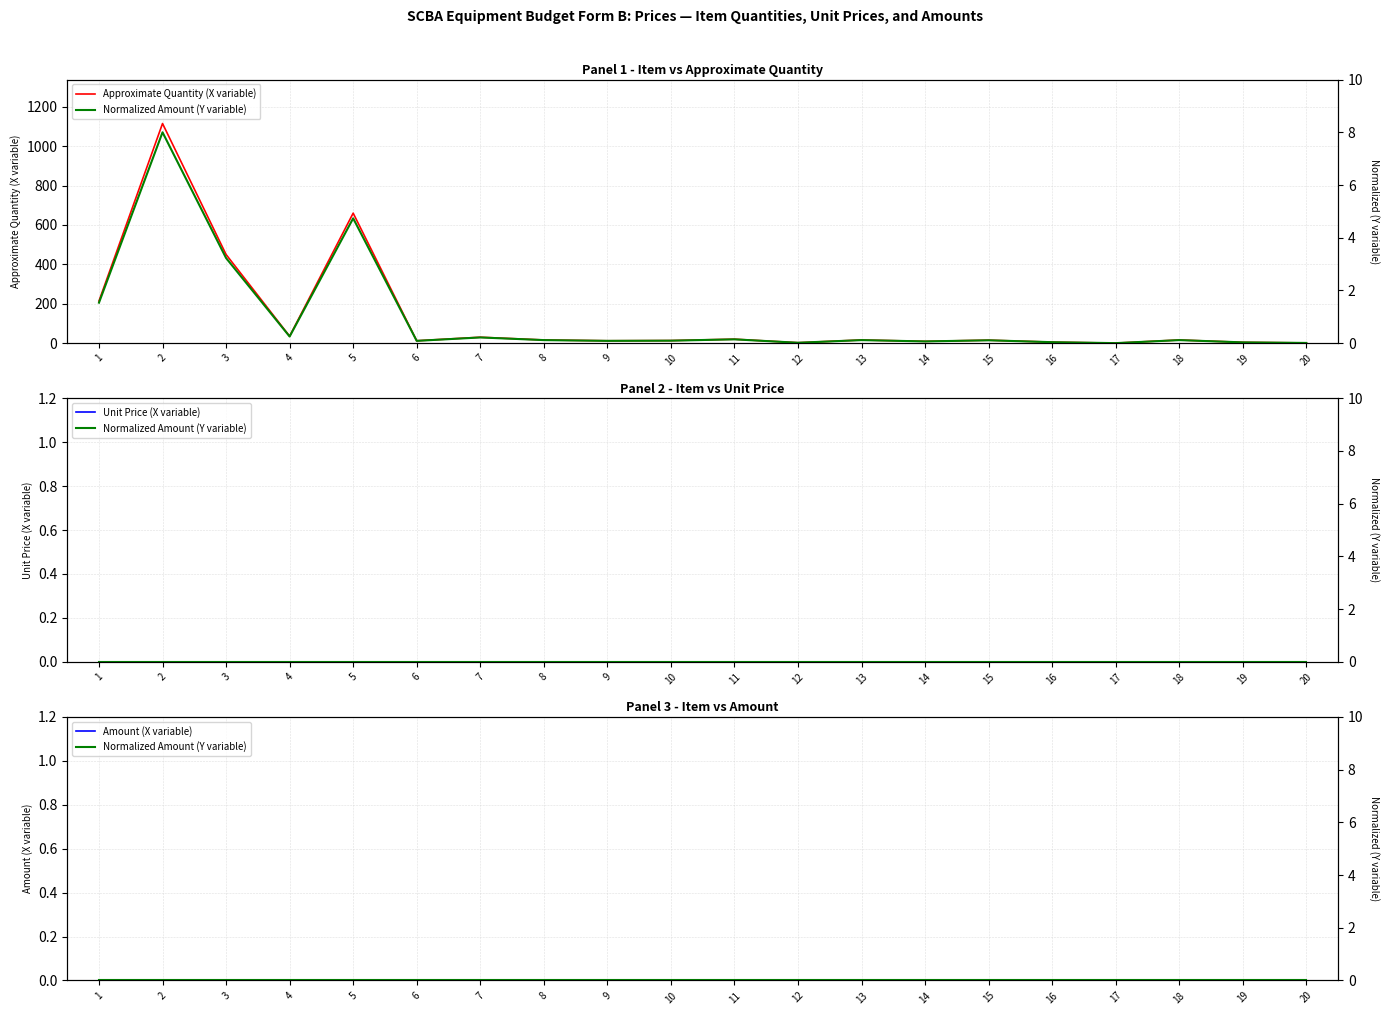

What is the difference between the Approximate Quantity (X variable) values at 1 and 3?

236